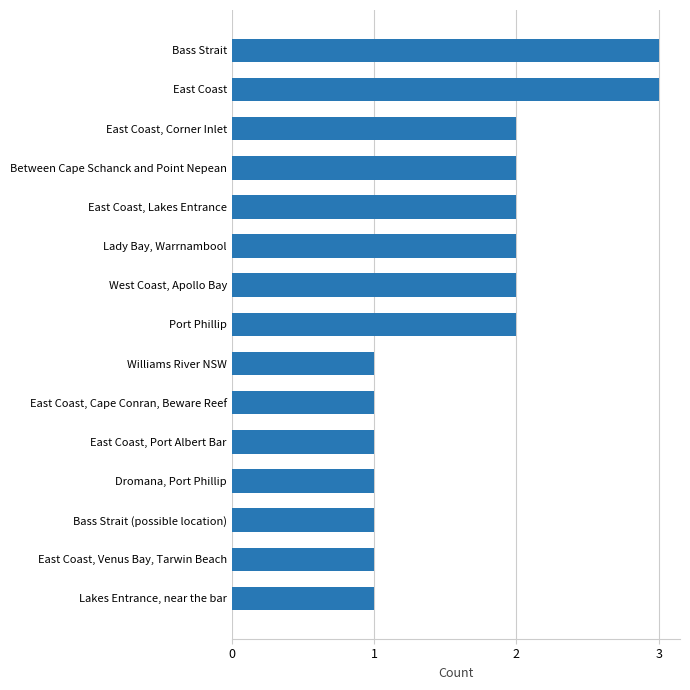

What is the greatest value displayed?

3